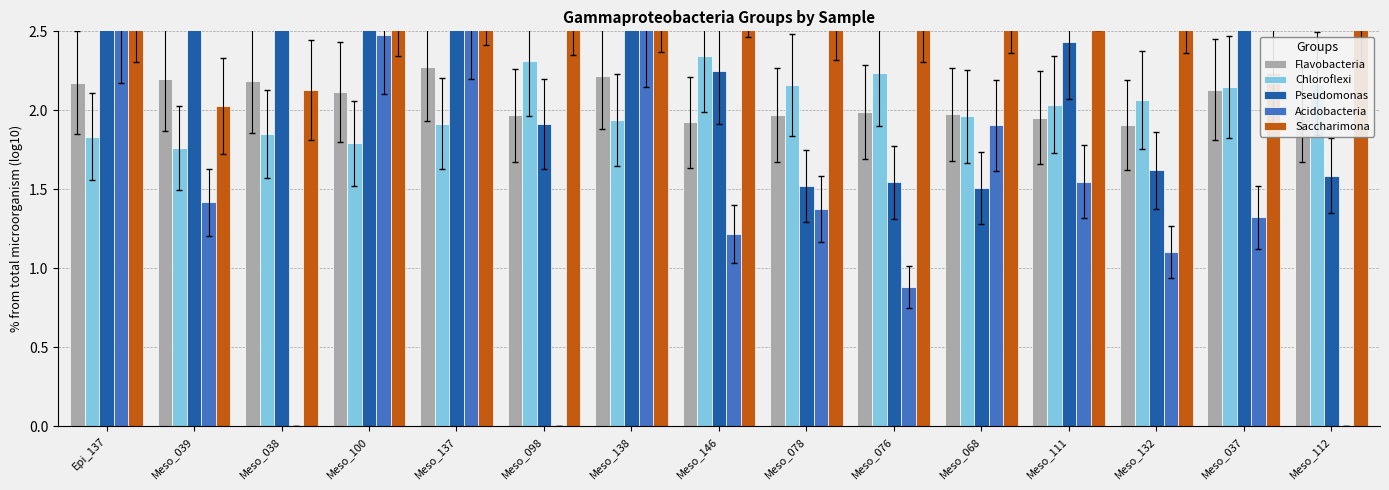

At which label is Pseudomonas closest to 2?

Meso_098